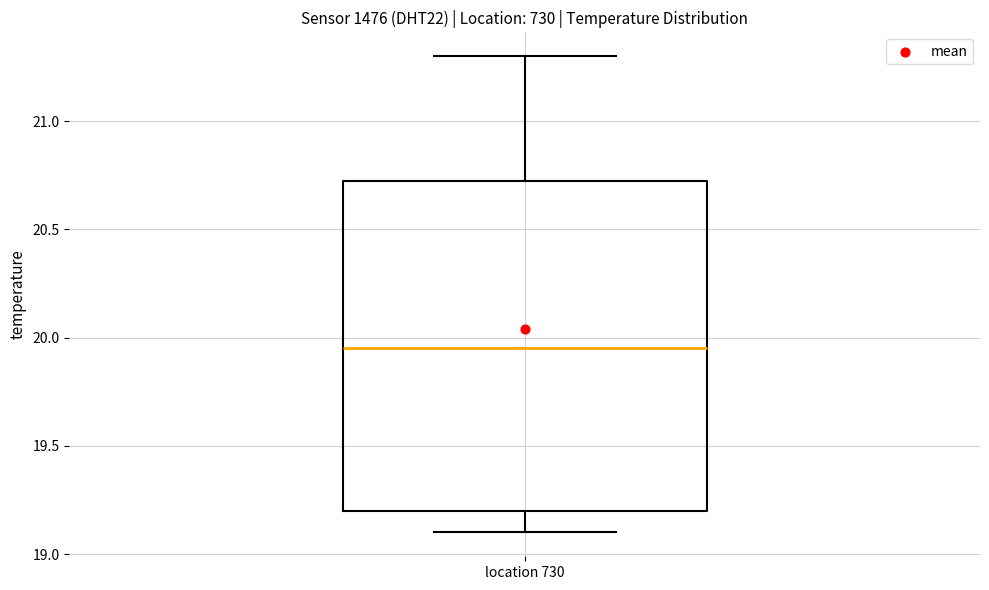

Read this box plot against the y-axis: the position of the median line, the range covered by the box, and the ends of both whiskers. The values are not printed on the chart, so give them approximately, as read against the axis.

median 19.95, box 19.20 to 20.75, whiskers 19.10 to 21.30